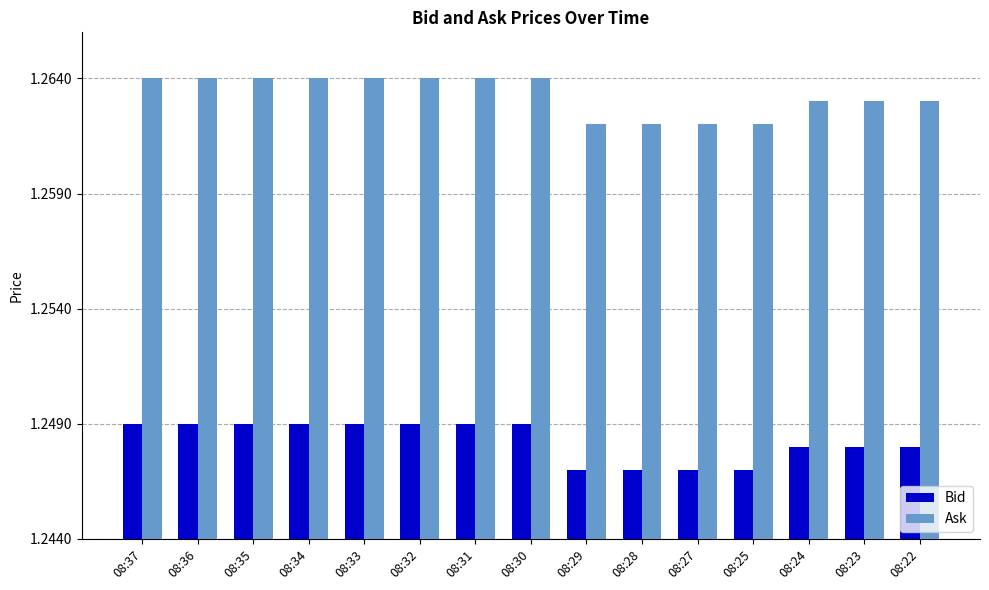

The value of Bid at 08:33 is 2.0. True or false?

False